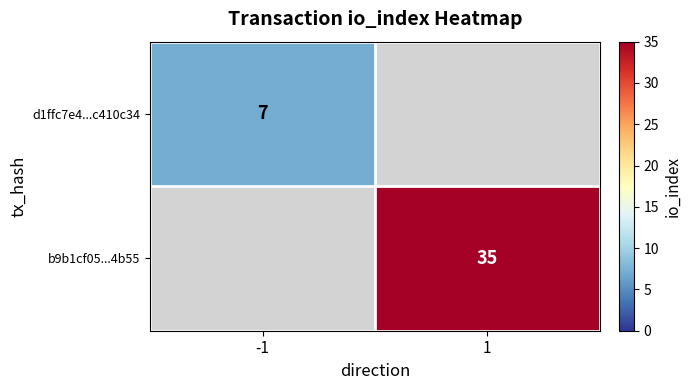

The d1ffc7e4...c410c34 series shows 7 at -1. True or false?

True